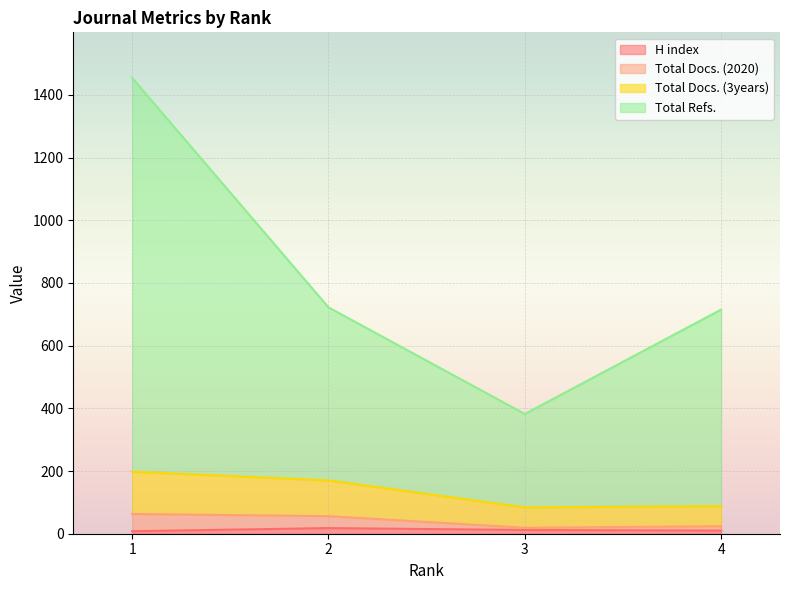

How many interior local peaks does the H index series have?

1